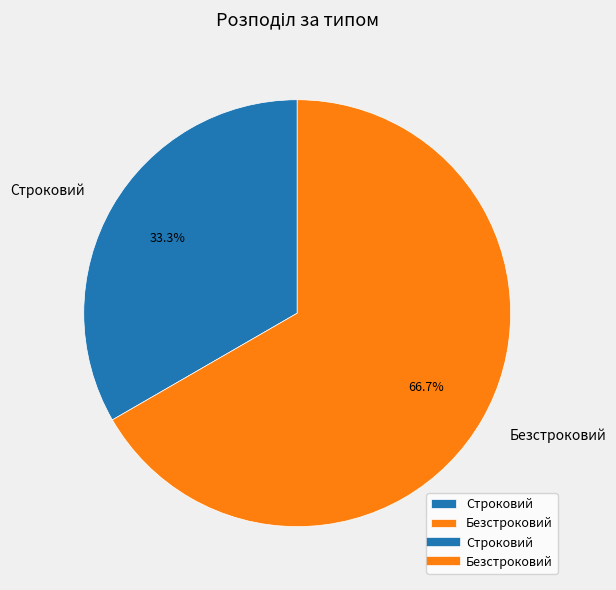

How many slices are in this pie chart?

2